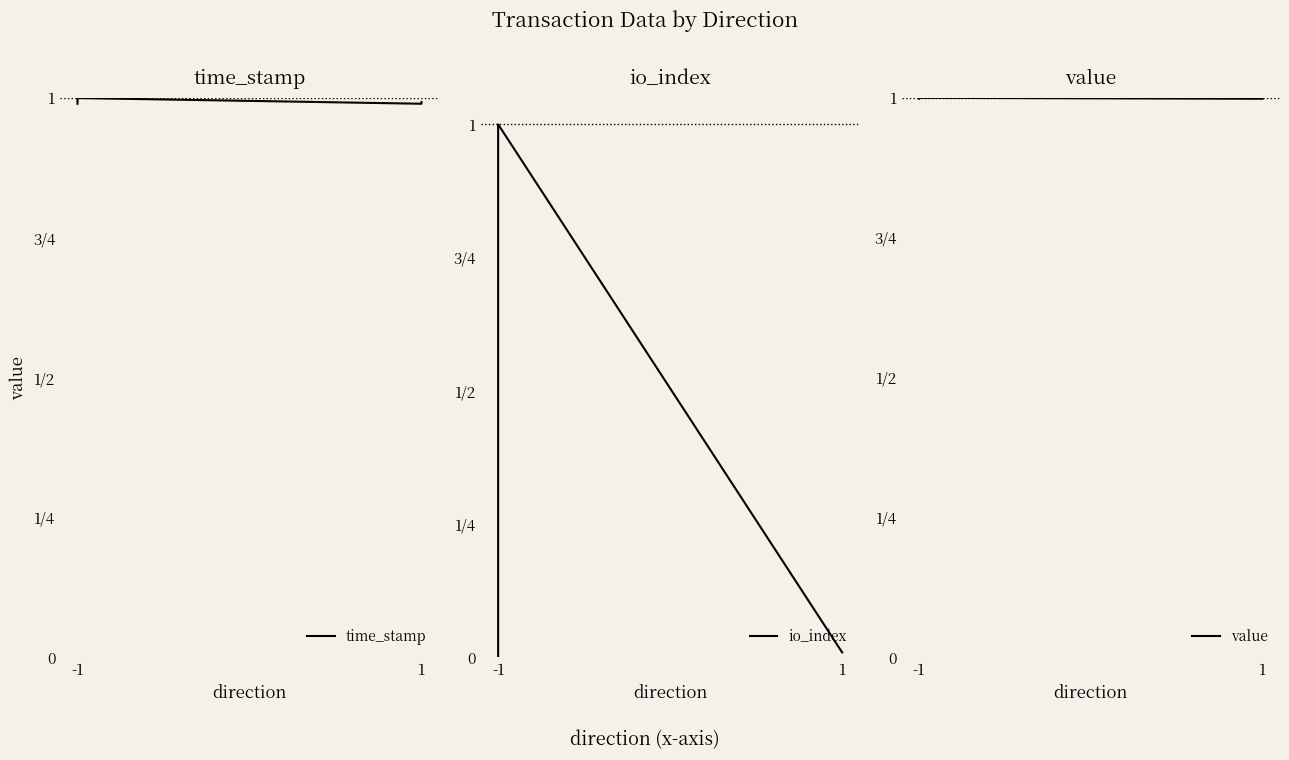

What are all the series names shown in the legend?

time_stamp, io_index, value